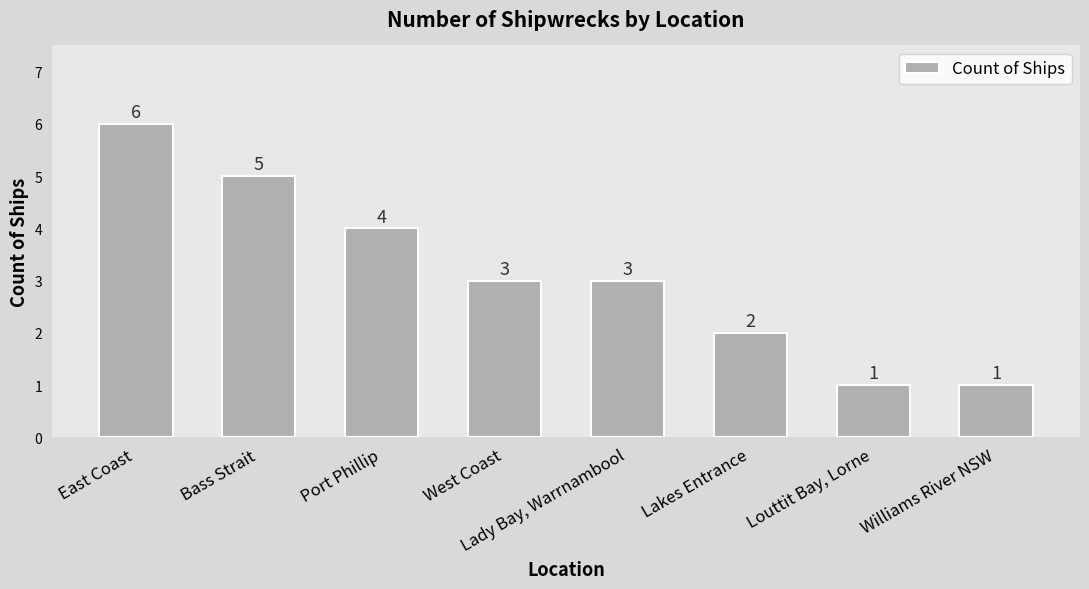

What is the ratio of the value at Bass Strait to the value at West Coast?

1.7